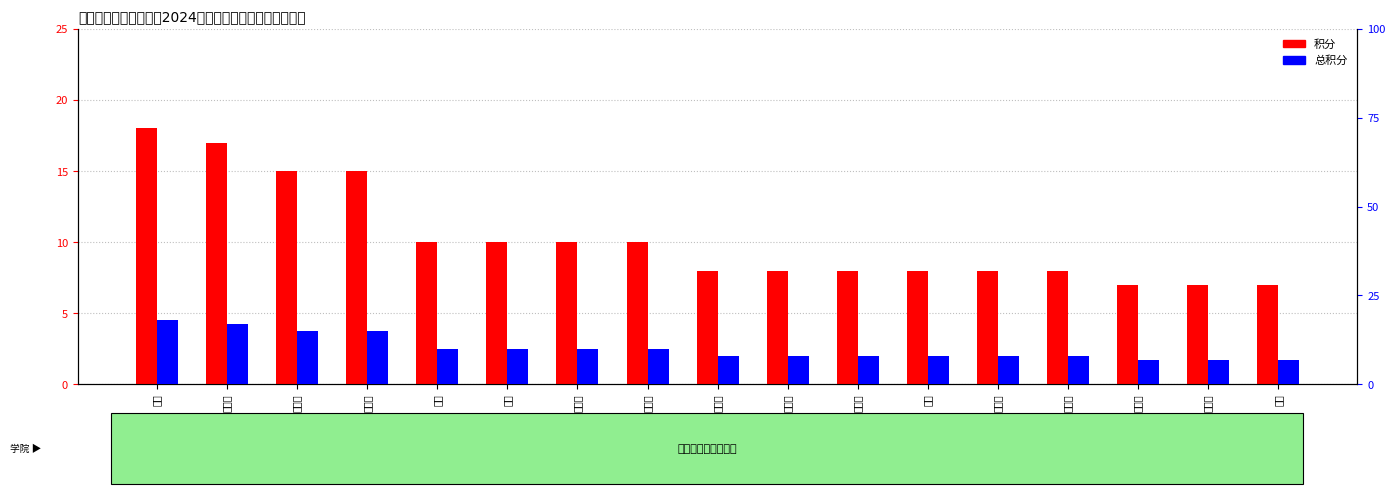

Is it true that 总积分 equals 15 at 连文威?

True